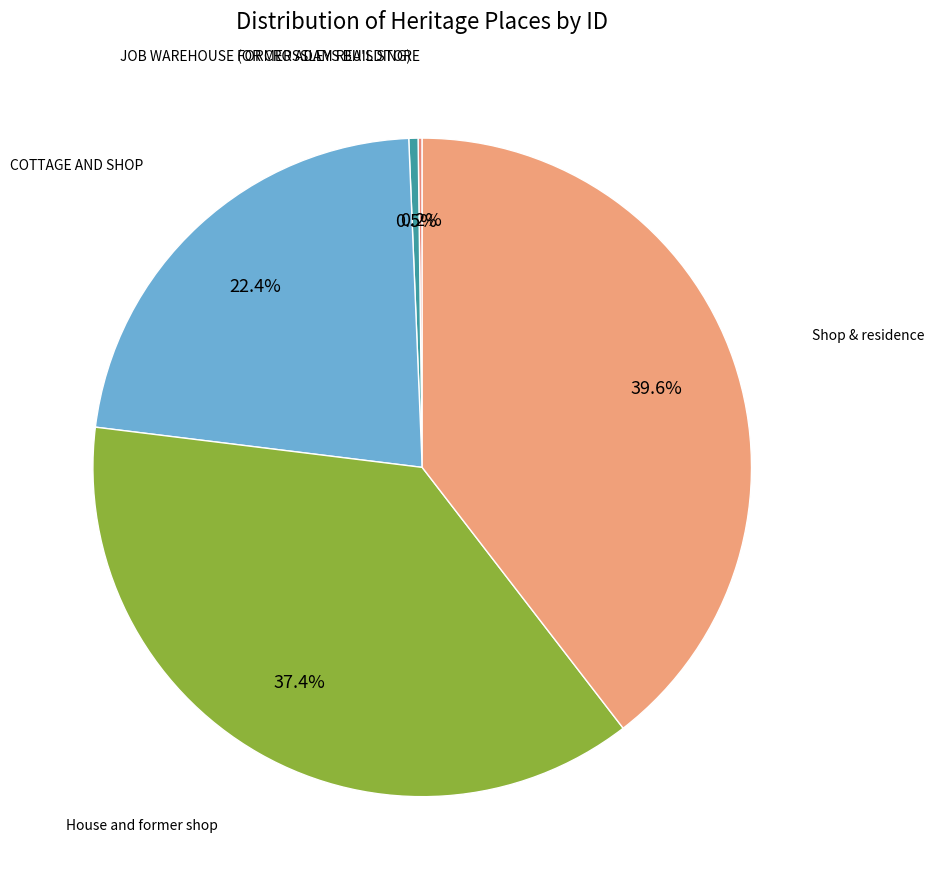

What is the ratio of the value at Shop & residence to the value at JOB WAREHOUSE (OR CROSSLEYS BUILDING)?

87.3